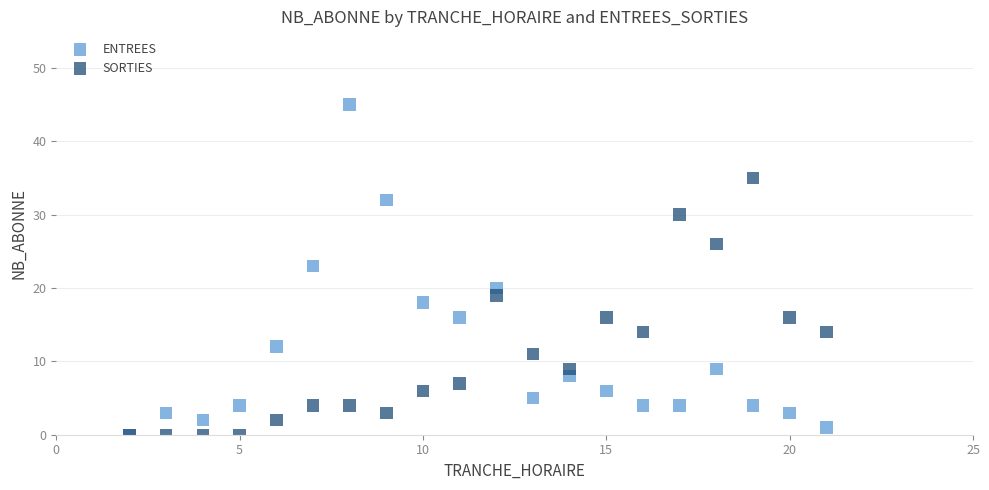

In the ENTREES series, what Y value is closest to 22?

23